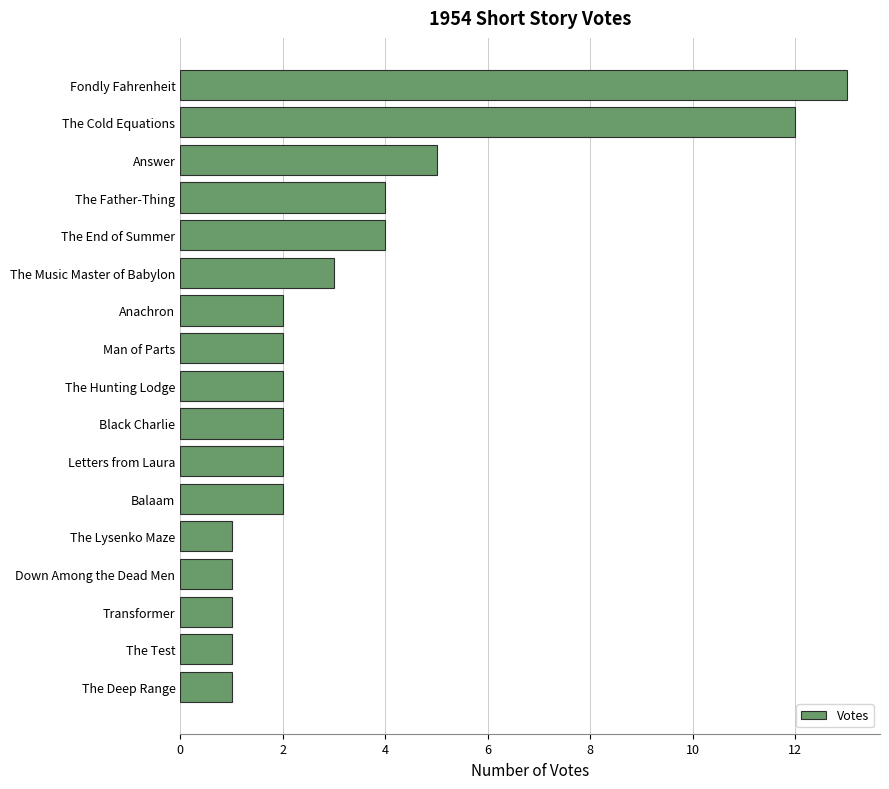

Reading top to bottom, list all the values displayed in this chart.

13	12	5	4	4	3	2	2	2	2	2	2	1	1	1	1	1